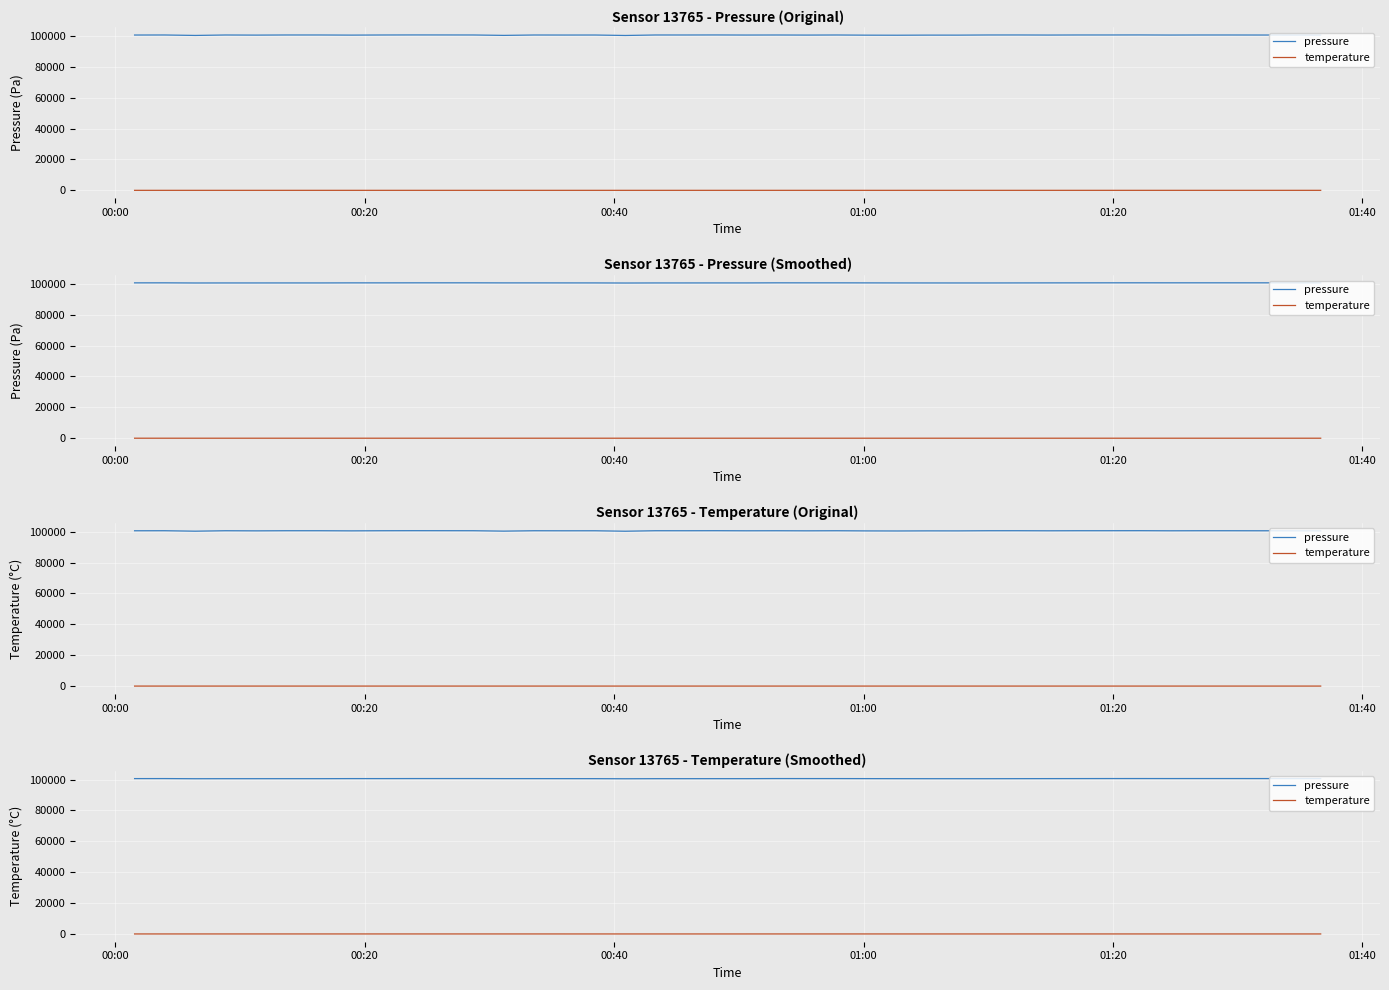

Reading left to right, list all the values displayed in this chart.

pressure: 100614.8	100629.1	100535.0	100560.6	100561.3	100567.5	100567.5	100610.7	100611.3	100633.4	100637.0	100636.9	100600.3	100599.0	100585.2	100576.3	100511.4	100564.2	100564.7	100576.8	100573.9	100637.8	100625.5	100625.8	100598.1	100574.6	100558.8	100551.8	100553.2	100578.7	100601.4	100619.8	100640.5	100646.3	100636.1	100644.6	100642.4	100635.8	100622.3	100613.0
temperature: 2.3	2.4	1.8	2.0	2.0	2.0	1.9	2.1	2.1	2.2	2.1	2.1	1.8	1.7	1.6	1.6	1.2	1.5	1.5	1.6	1.6	2.0	2.0	2.0	1.9	1.7	1.6	1.5	1.5	1.7	1.8	1.9	2.0	2.0	1.9	2.0	2.0	2.0	2.0	1.9